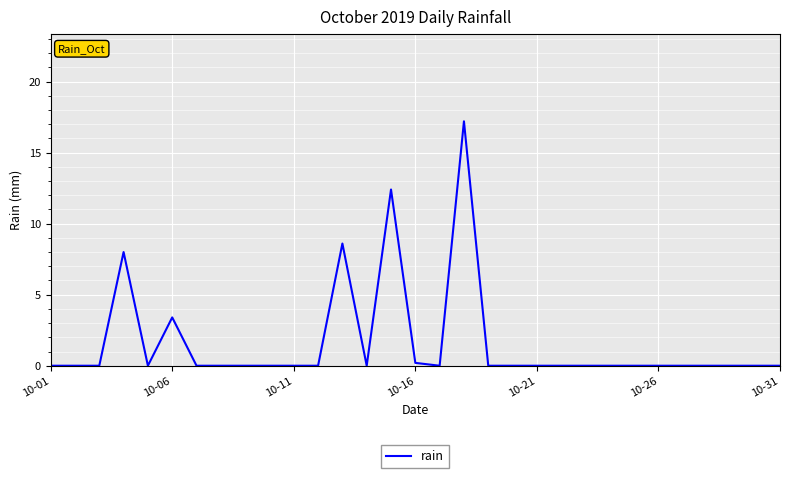

What is the maximum value shown in the chart?

17.2